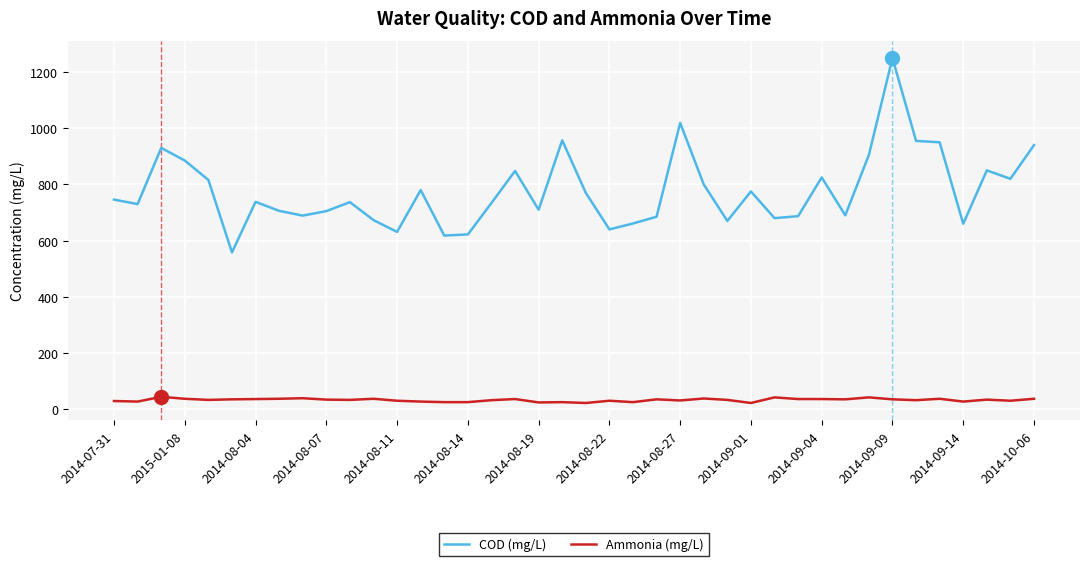

Rank the series by their average value, from highest to lowest.

COD (mg/L), Ammonia (mg/L)